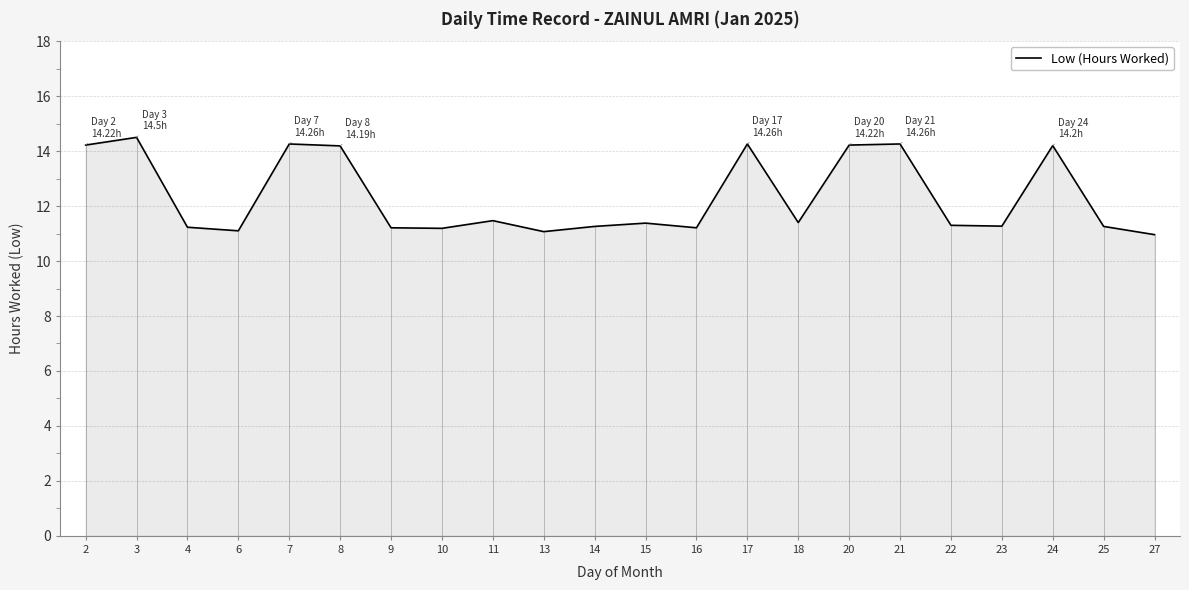

Rank the categories by value from highest to lowest.

3, 7, 17, 21, 2, 20, 24, 8, 11, 18, 15, 22, 23, 14, 25, 4, 9, 16, 10, 6, 13, 27